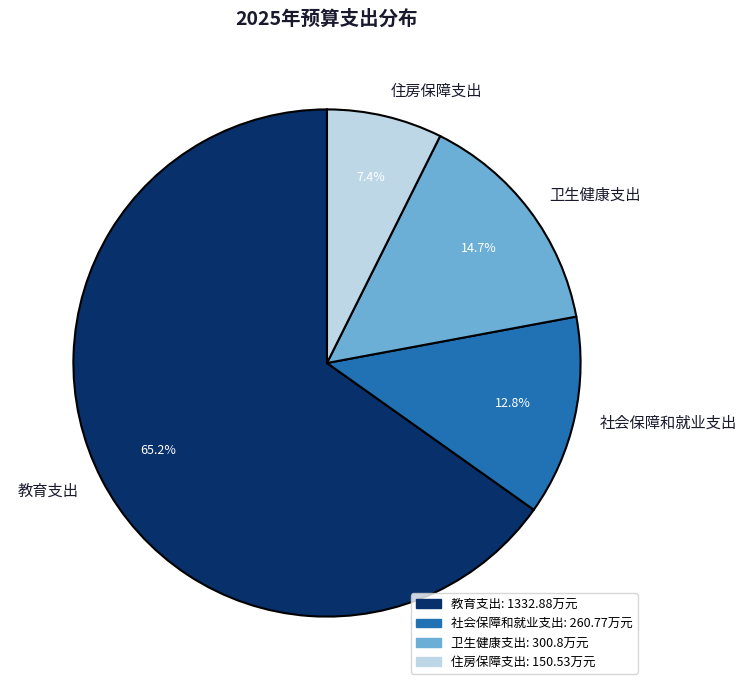

How much of the chart is everything except 卫生健康支出?

85.3%